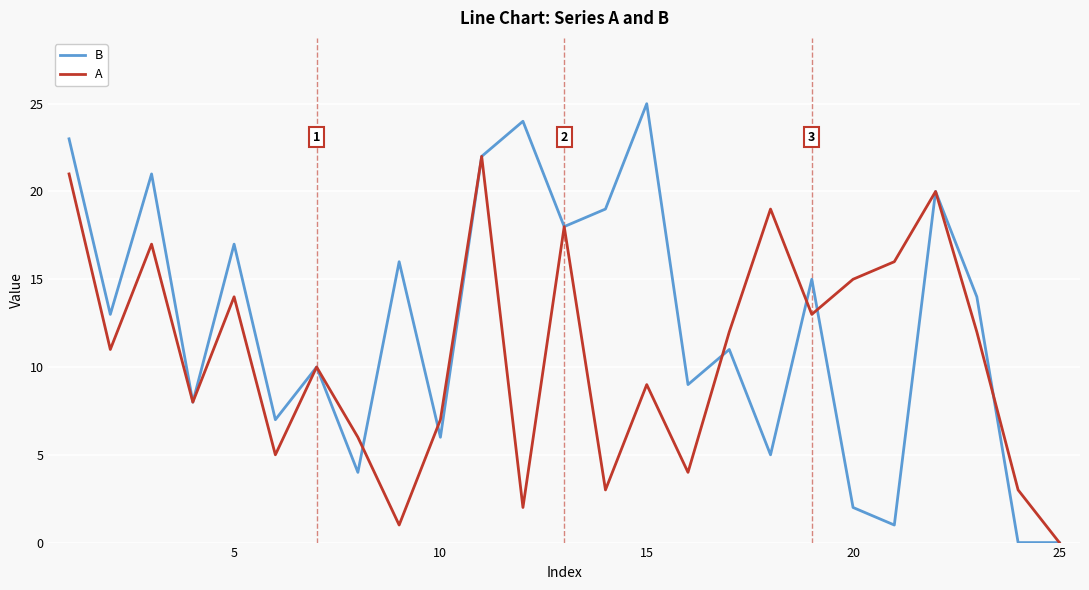

Count the number of data series in this chart.

2